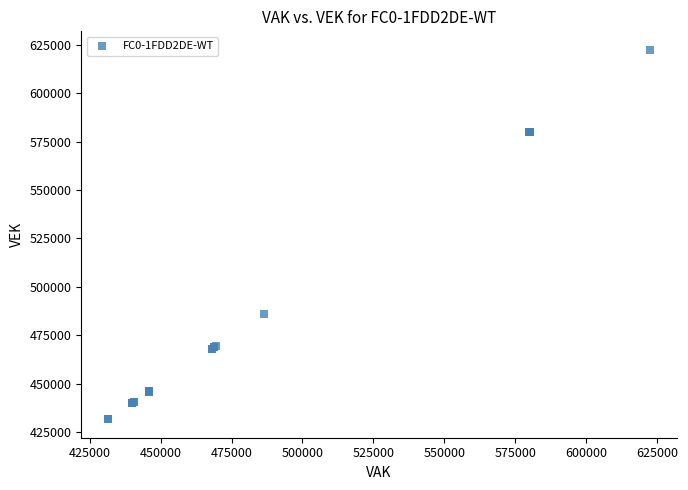

What Y value in the scatter plot is closest to 527035?

486134